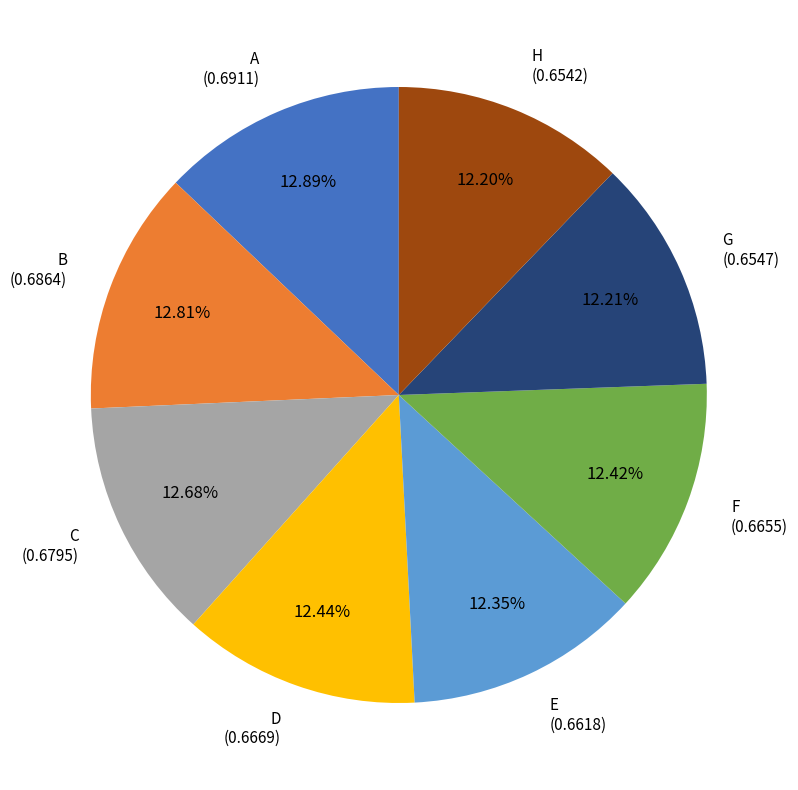

To the nearest percent, what is the difference between the largest and smallest slice percentages?

1%